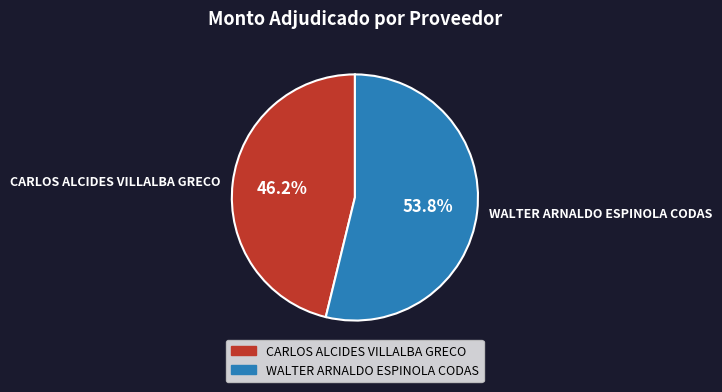

Rank the categories by value from highest to lowest.

WALTER ARNALDO ESPINOLA CODAS, CARLOS ALCIDES VILLALBA GRECO